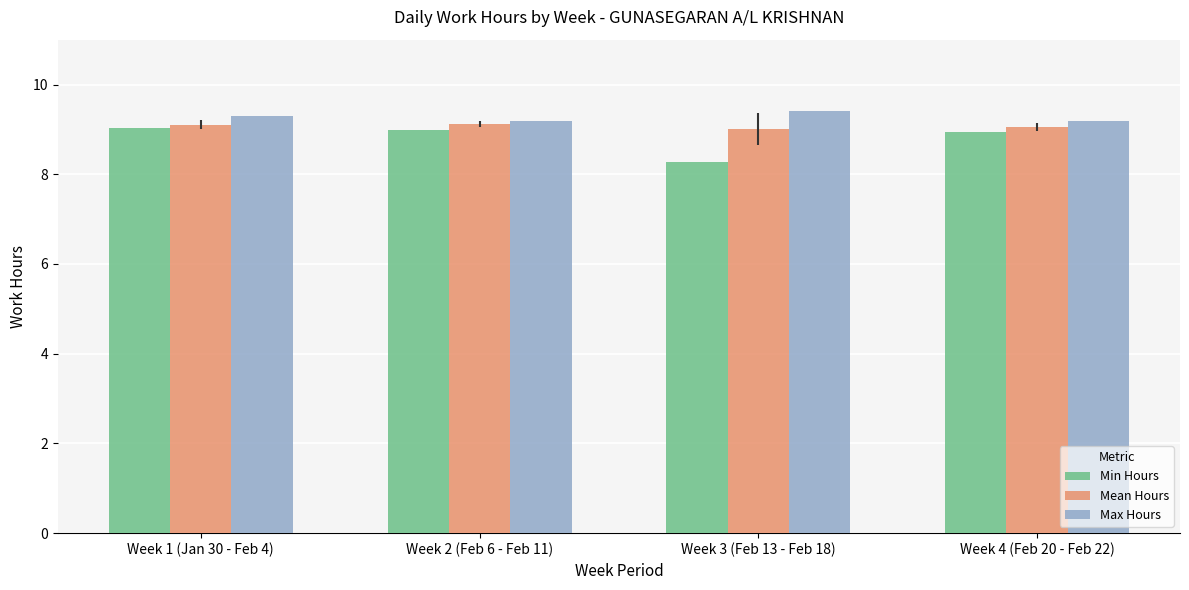

What is the value of the Mean Hours bar at the 1st from the left?

9.1